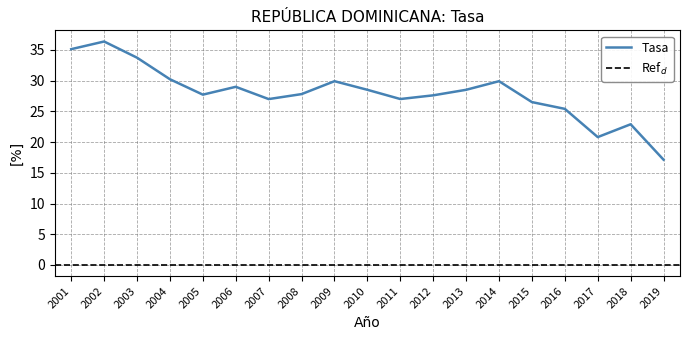

Between 2011 and 2009, which is larger?

2009